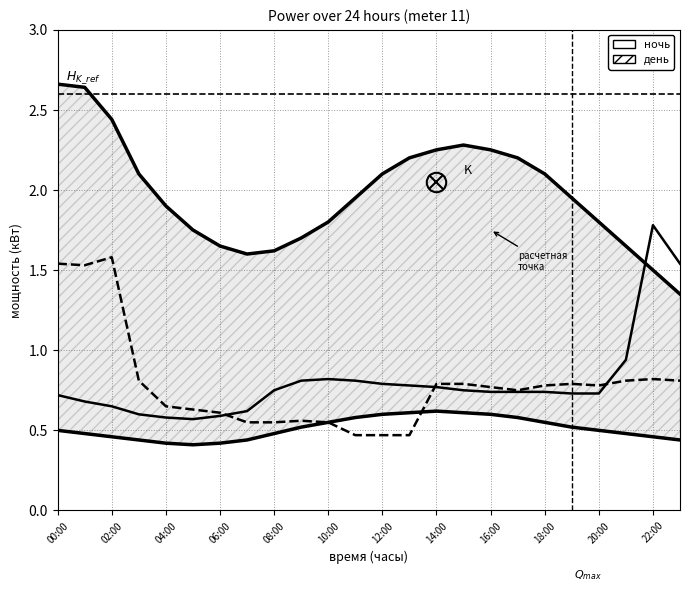

What is the difference between the maximum and minimum values in the день (power) series?

1.1